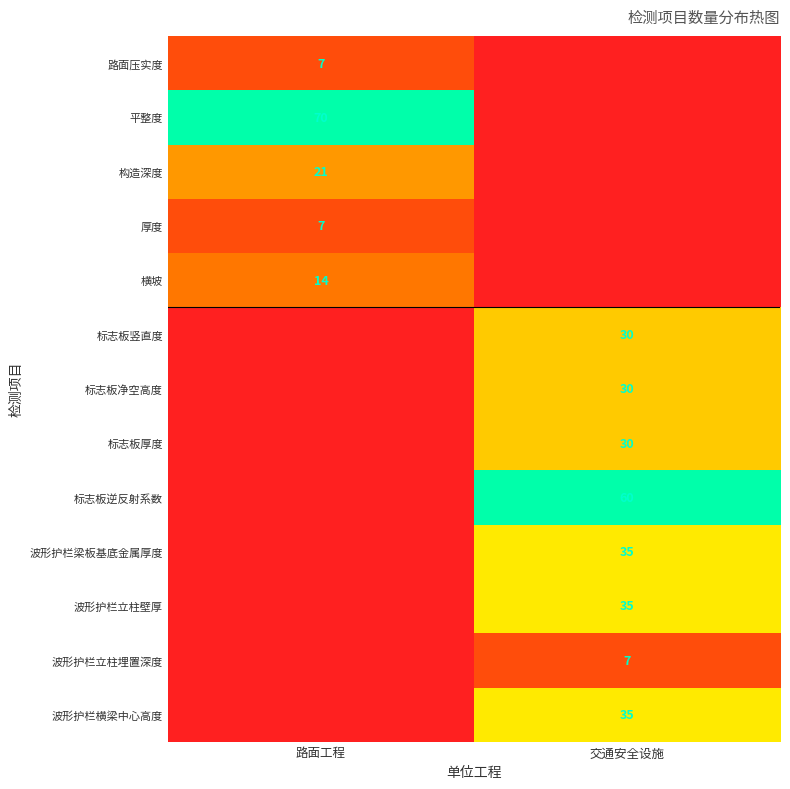

What is the greatest value displayed?

70